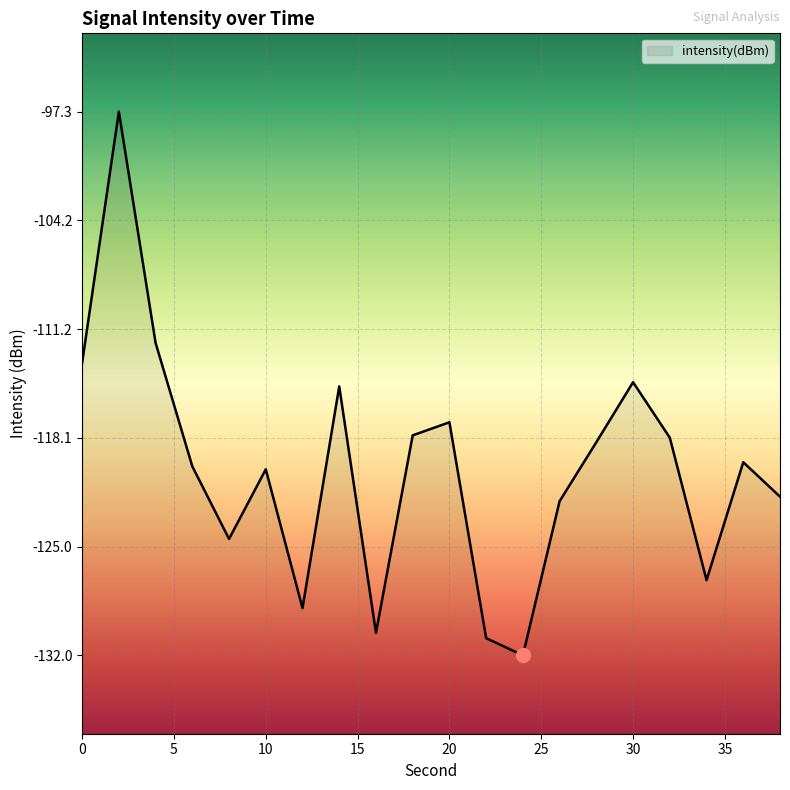

What is the minimum value shown in the chart?

-132.0